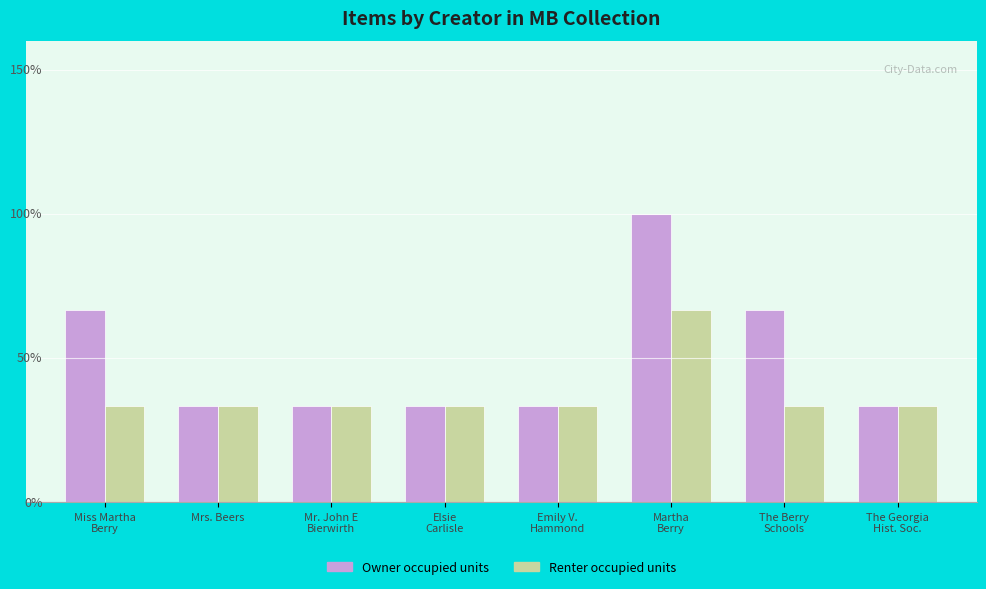

What are all the series names shown in the legend?

Owner occupied units, Renter occupied units